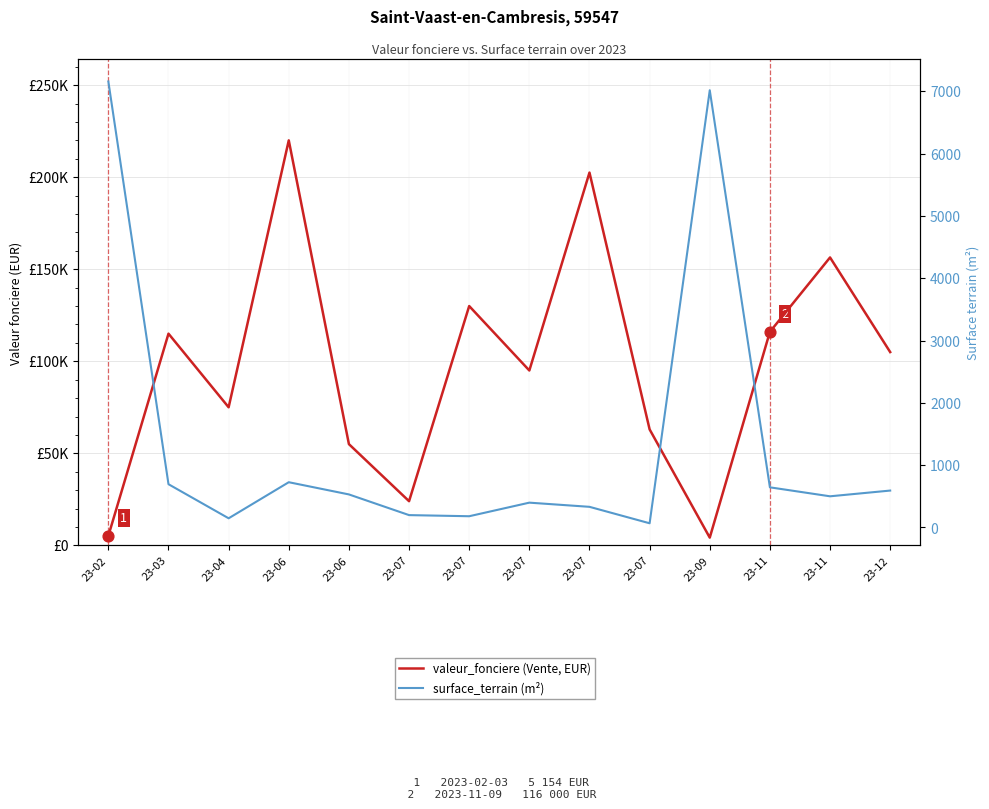

Which series has the widest spread of Y values?

valeur_fonciere (Vente)